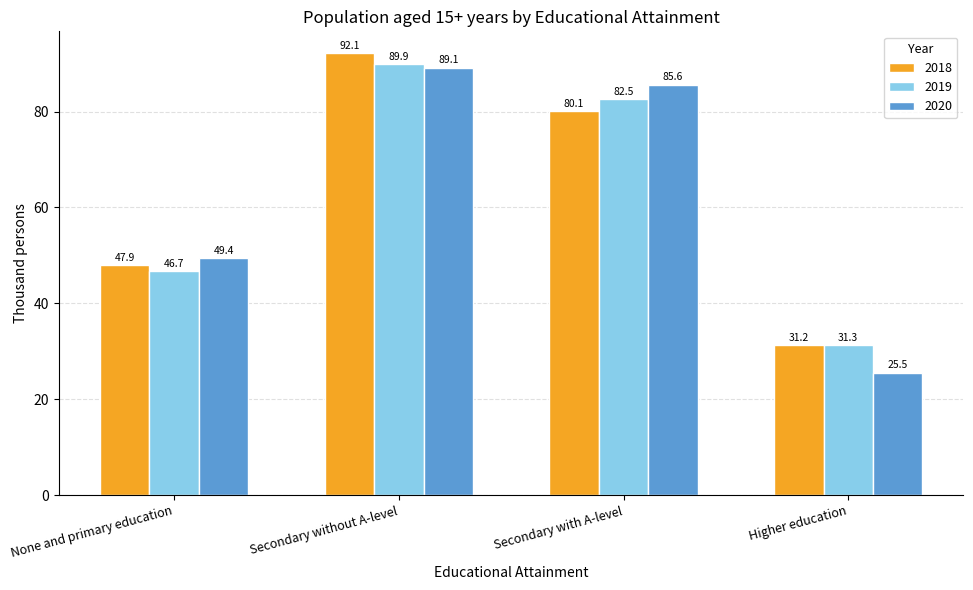

Rank the series by their average value, from lowest to highest.

2020, 2019, 2018